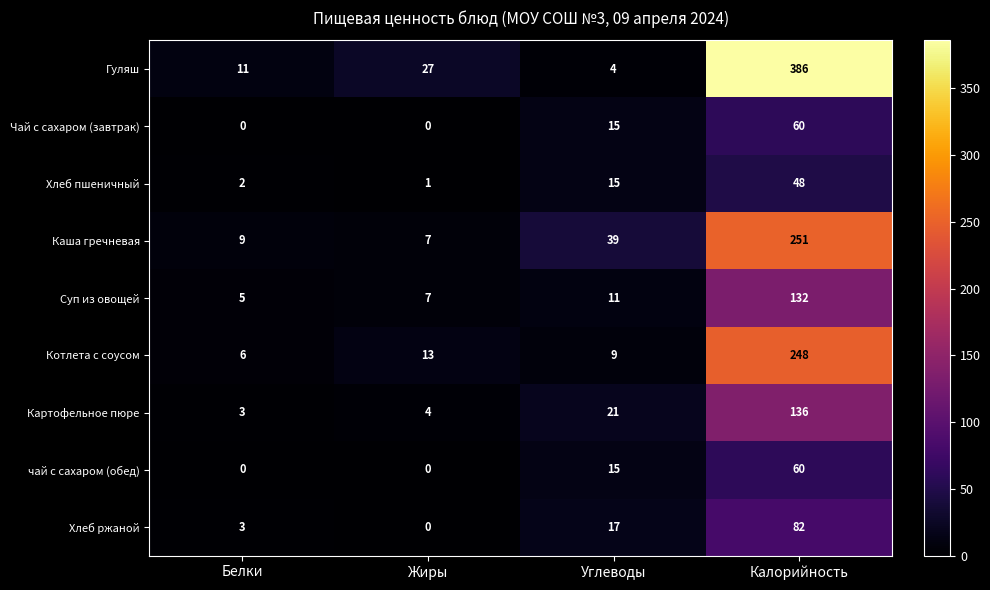

At which category is the sum across all series the highest?

Калорийность